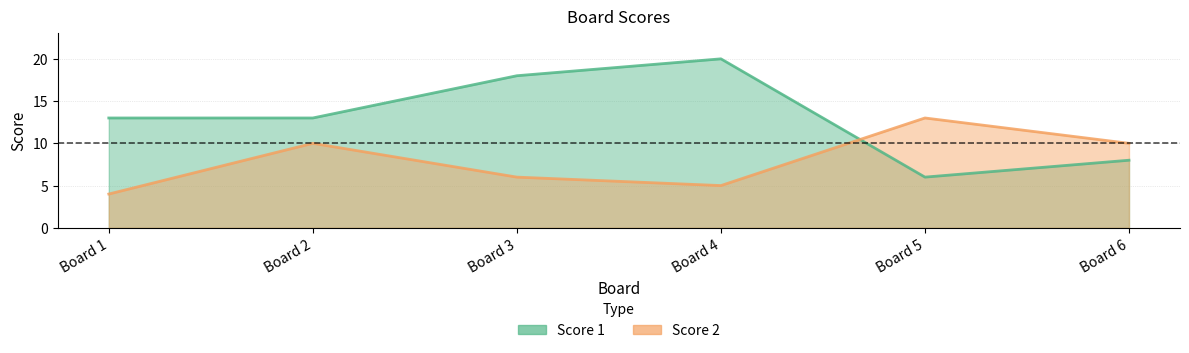

True or false: Score 1 has a value of 19 at Board 1.

False